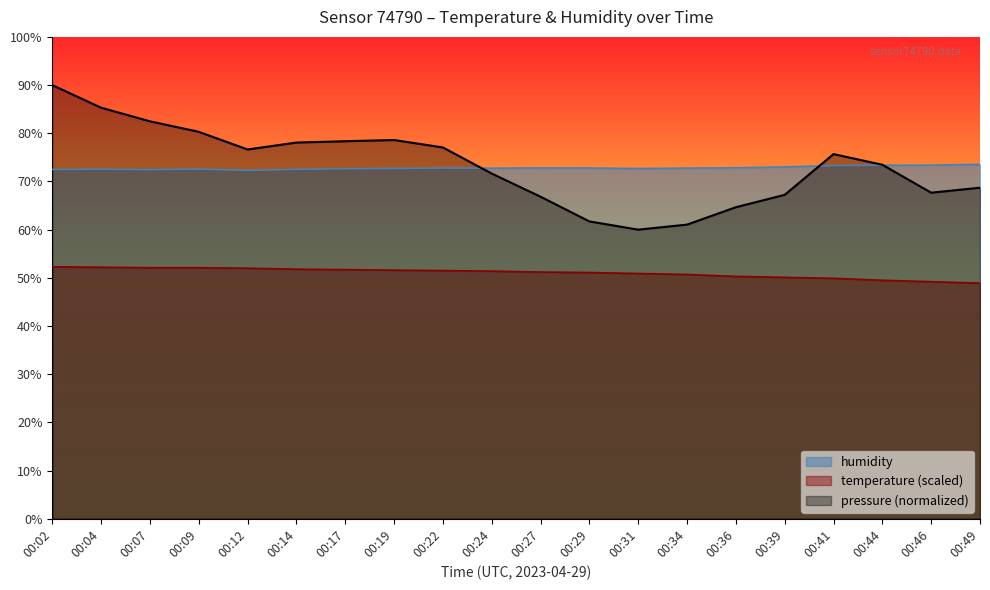

What is the value of the temperature point at the 10th from the left?

51.4